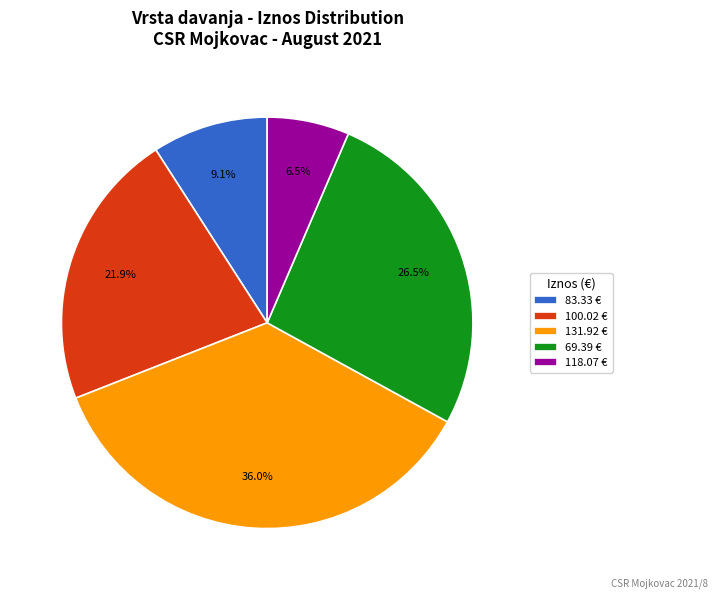

Count the number of slices in the pie.

5